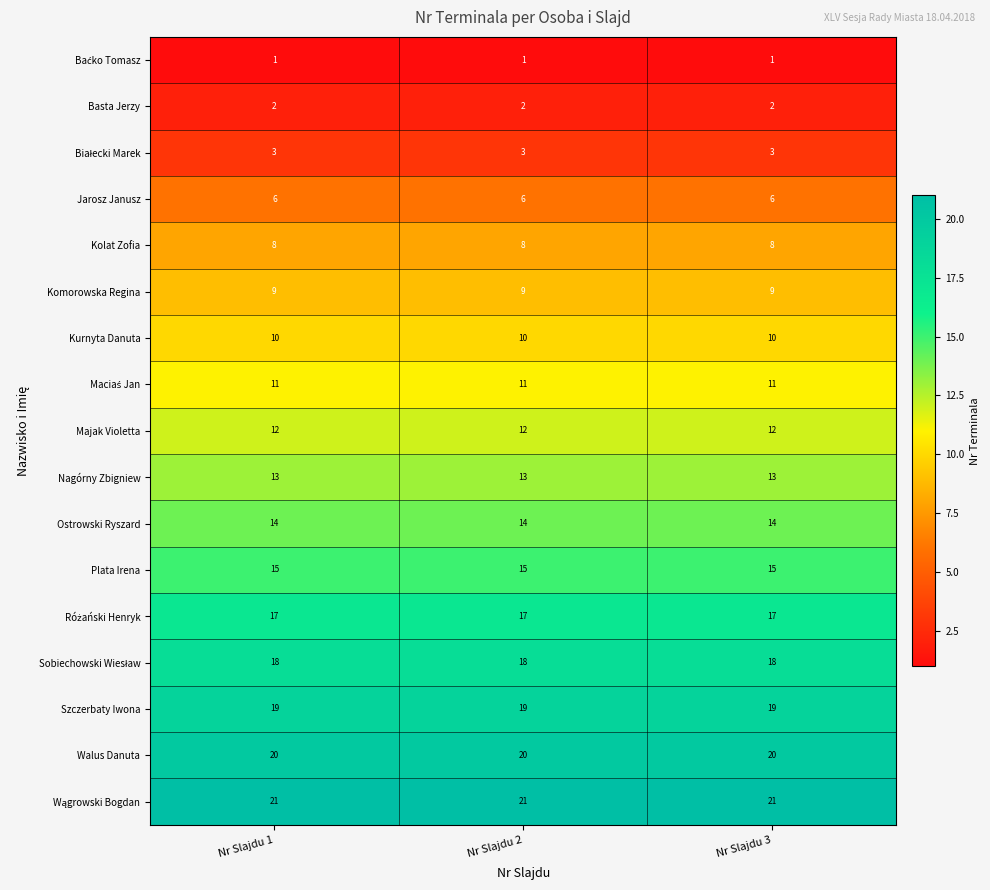

How many categories are shown in the chart?

3